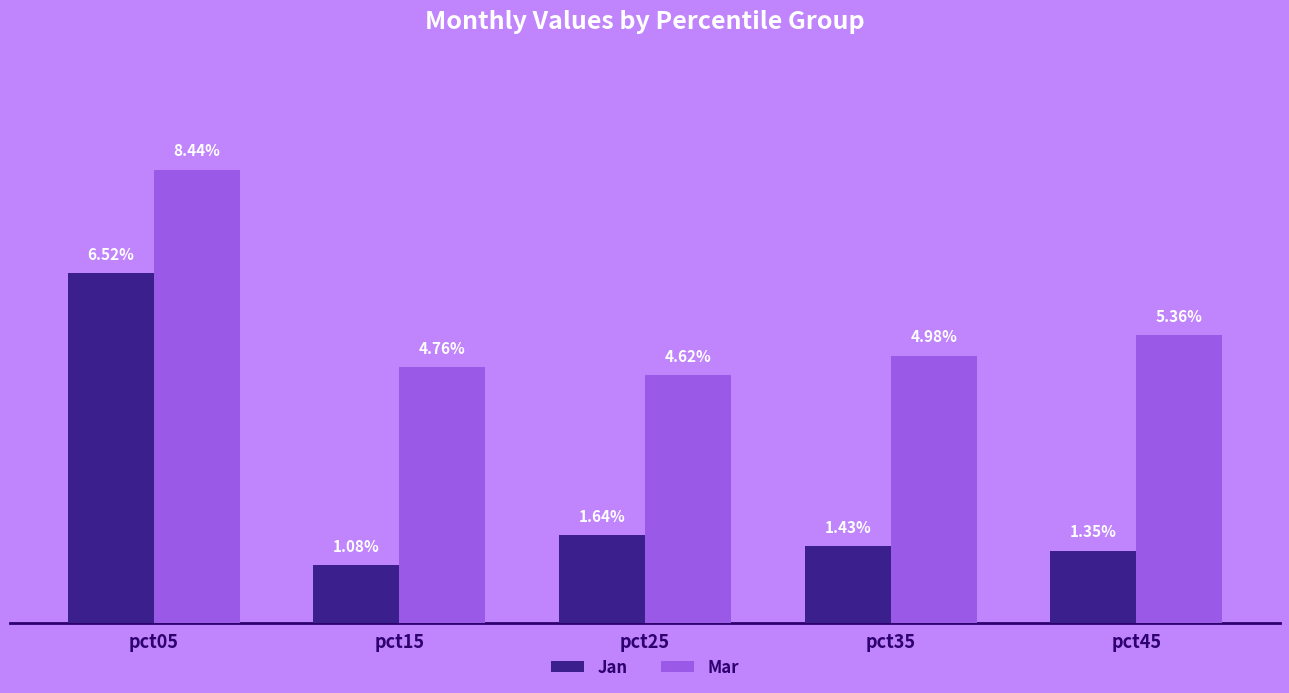

Reading right to left, extract all data points from this chart.

Jan: 0.0	0.0	0.0	0.0	0.1
Mar: 0.1	0.0	0.0	0.0	0.1